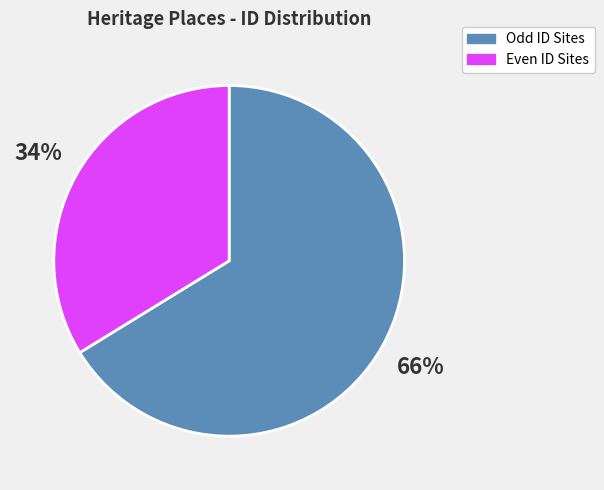

Rank the categories by value from highest to lowest.

Odd ID Sites, Even ID Sites